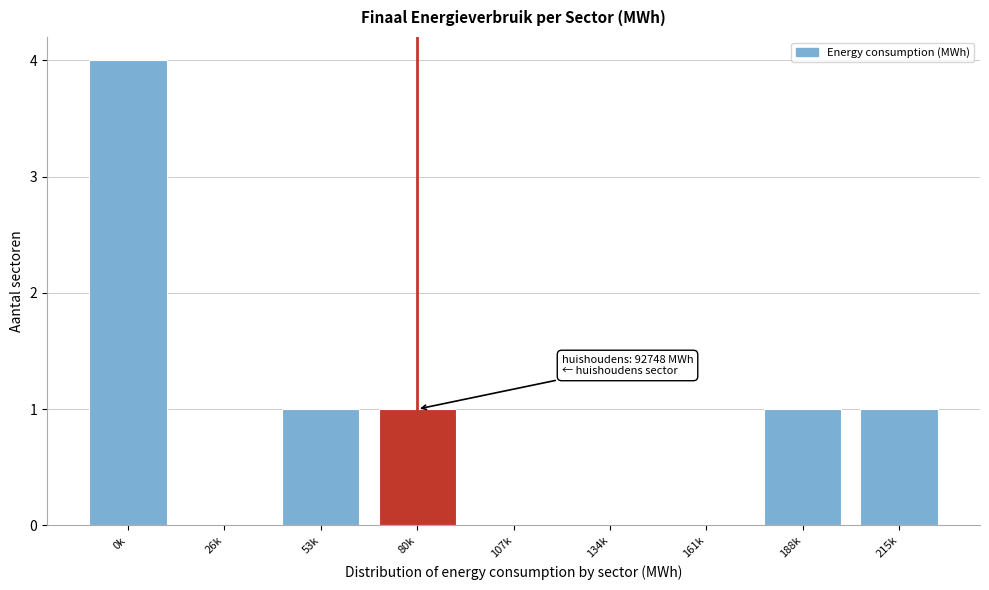

Reading left to right, extract all data points from this chart.

0k=4	26k=0	53k=1	80k=1	107k=0	134k=0	161k=0	188k=1	215k=1